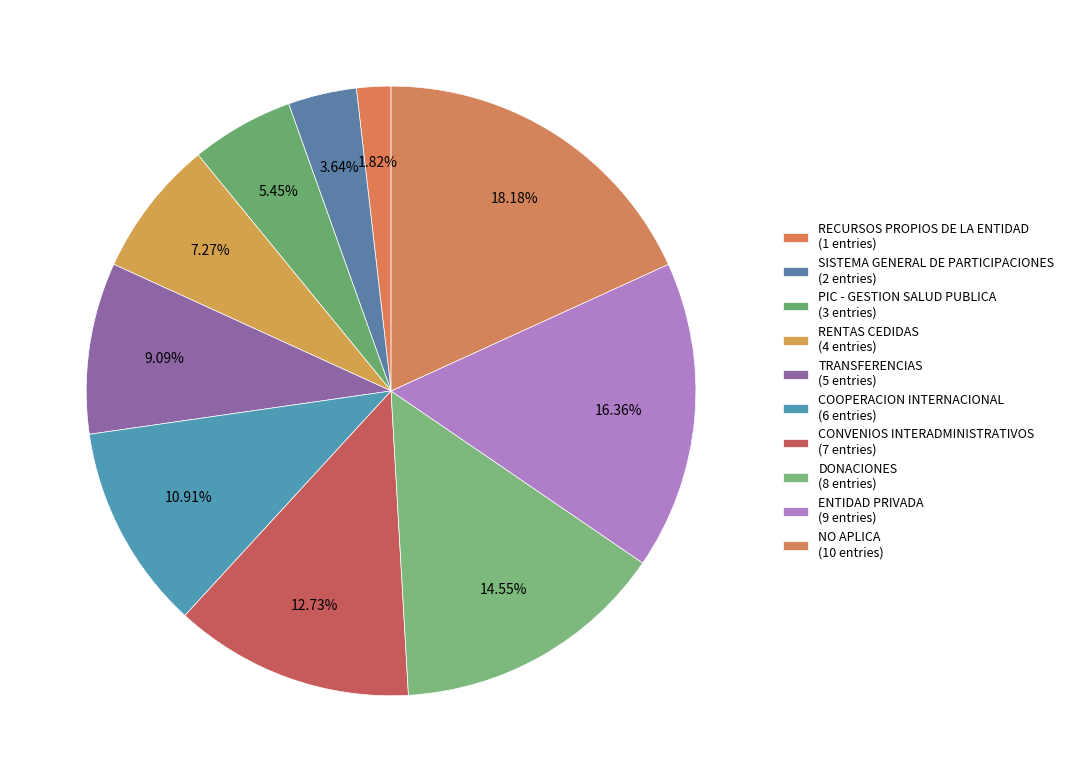

Is it true that CONVENIOS INTERADMINISTRATIVOS is 24% of the pie?

False